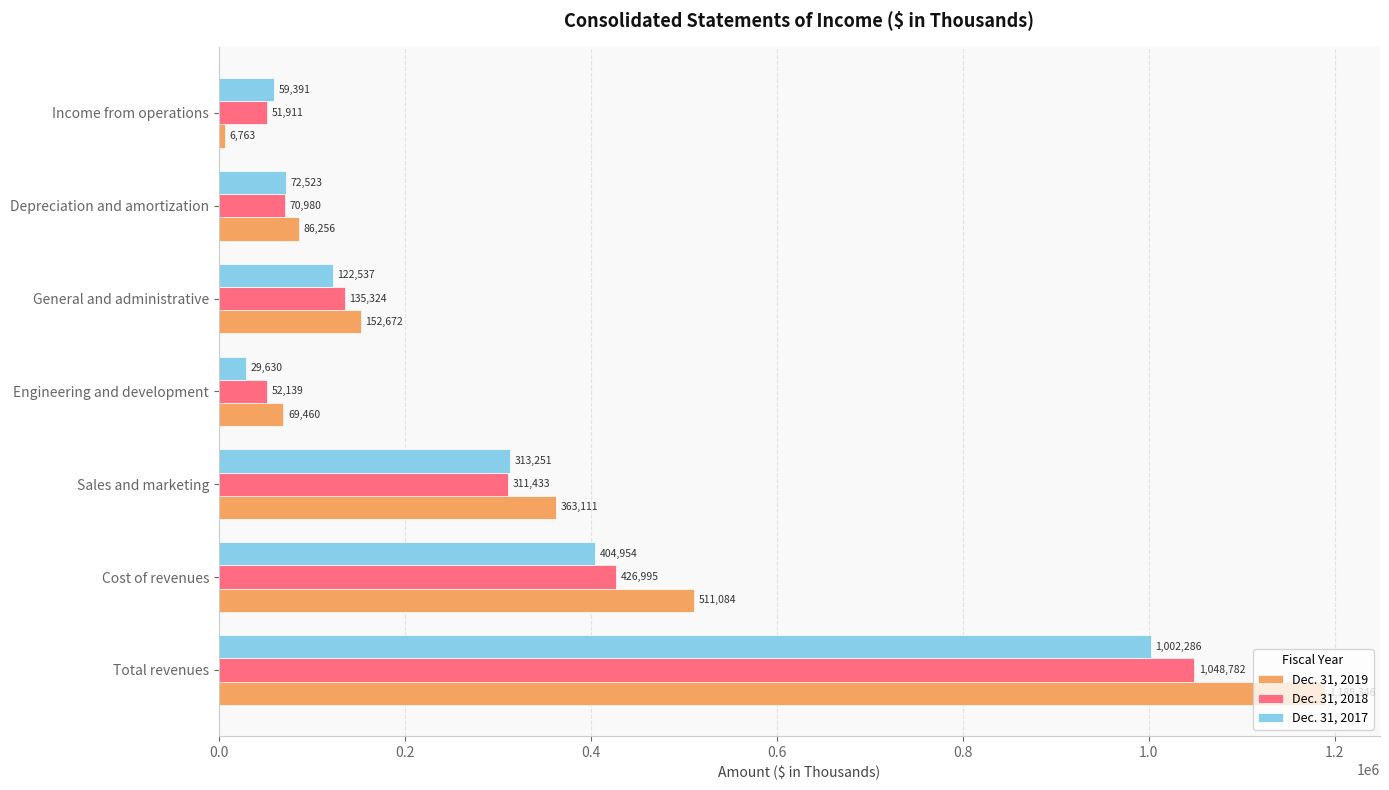

Which series has the widest spread of values?

Dec. 31, 2019